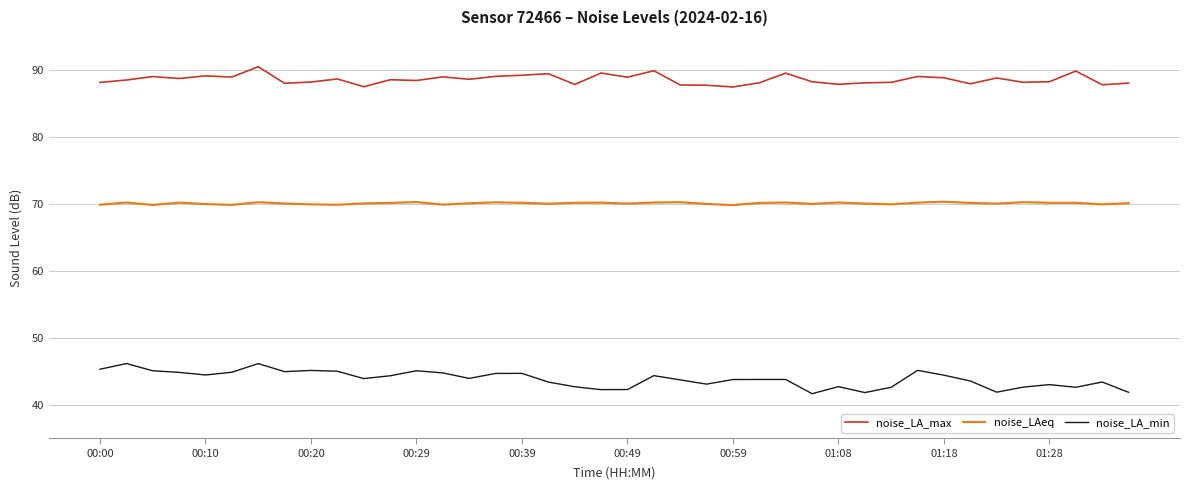

True or false: noise_LA_max and noise_LA_min intersect in this chart.

False